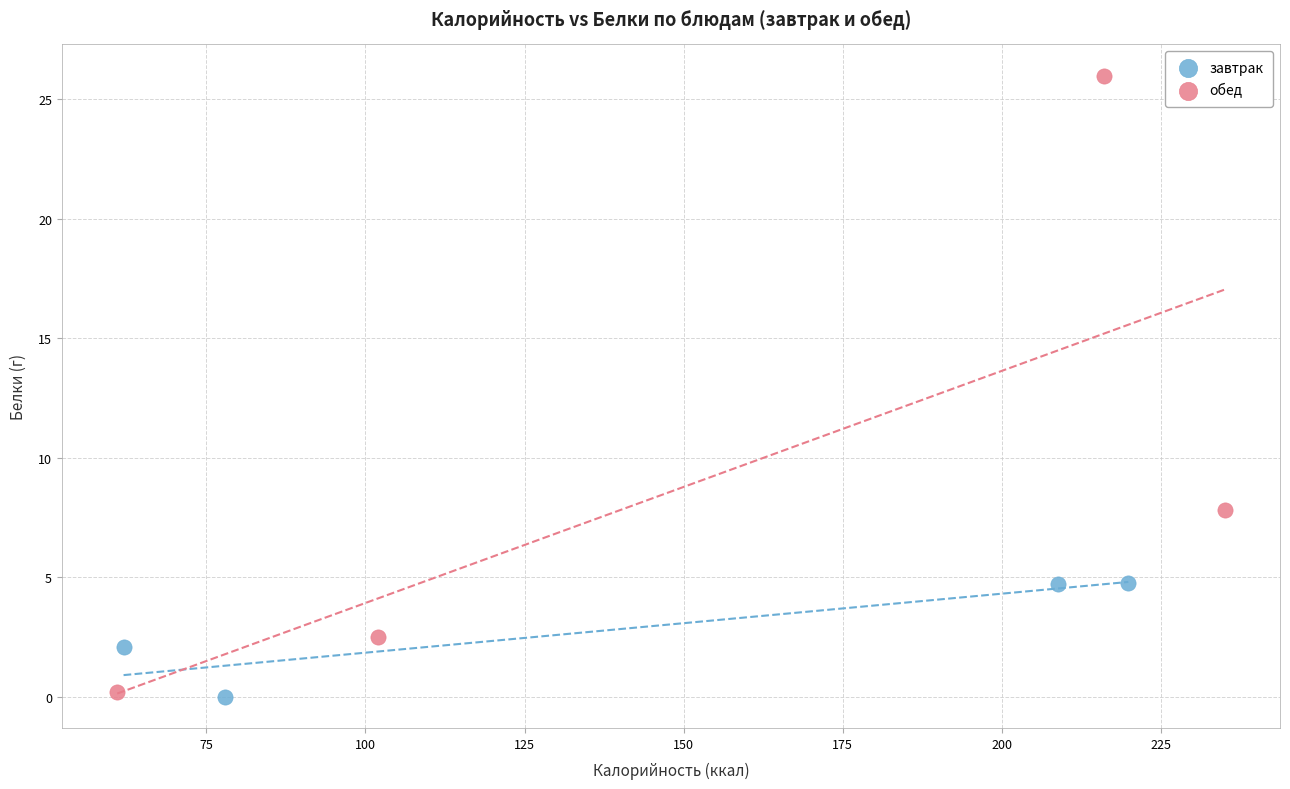

What are all the series names shown in the legend?

завтрак, обед